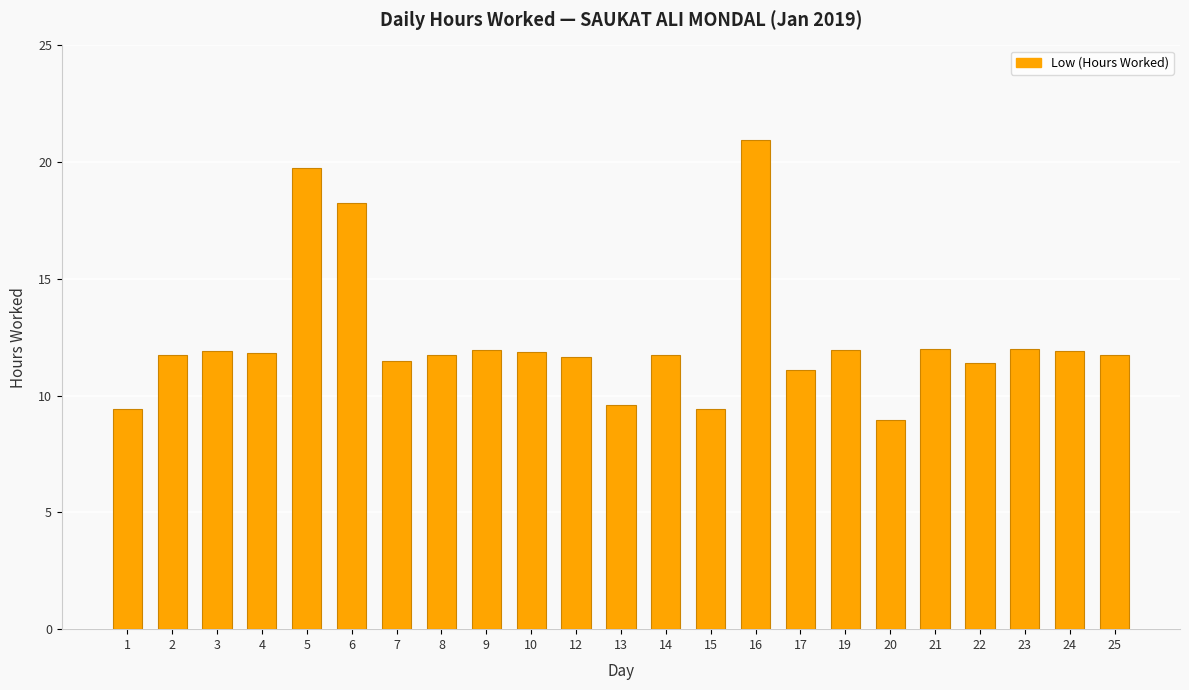

How many distinct data groups are displayed?

1